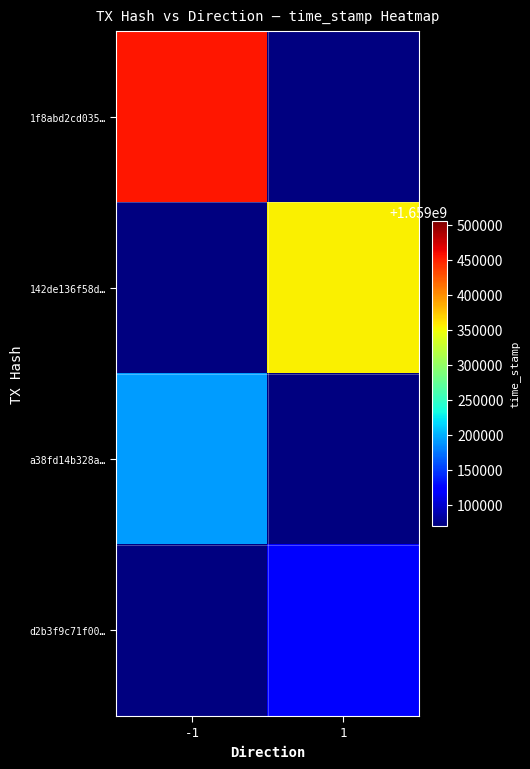

Where is a38fd14b328a… nearest to the value 1659191812?

-1